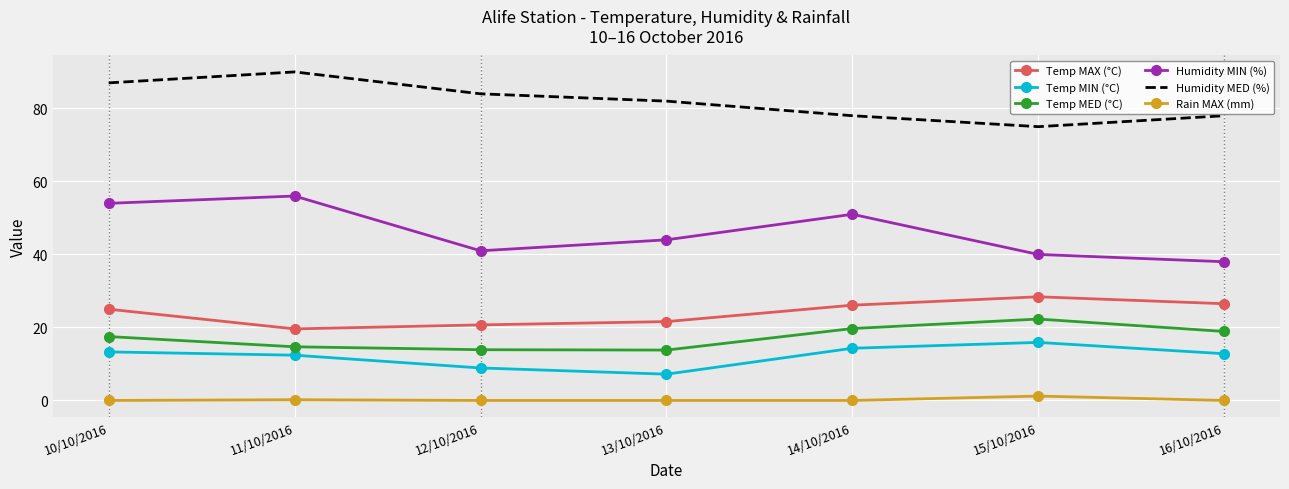

The value of Temp MAX (°C) at 12/10/2016 is 31.9. True or false?

False